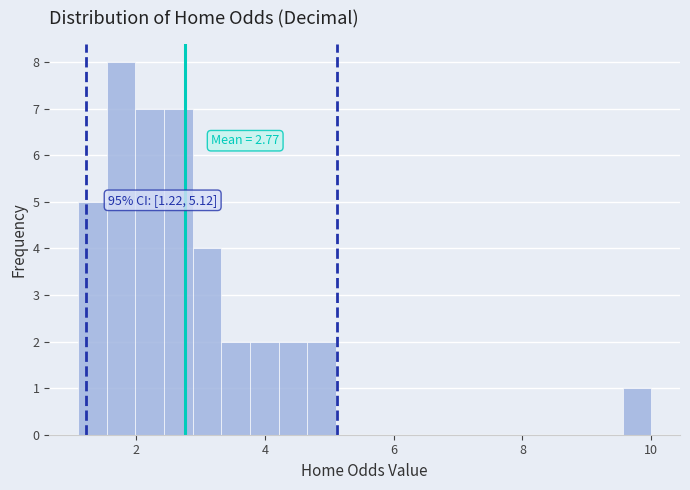

Around what value on the x-axis is the tallest bar? Give the approximate position of its centre, as read against the axis.

1.8